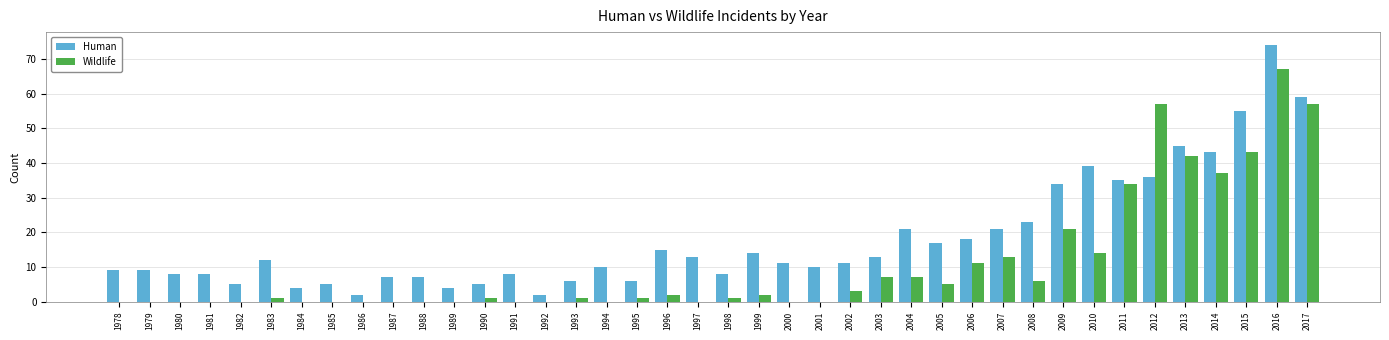

True or false: Wildlife has a value of 1 at 1990.

True